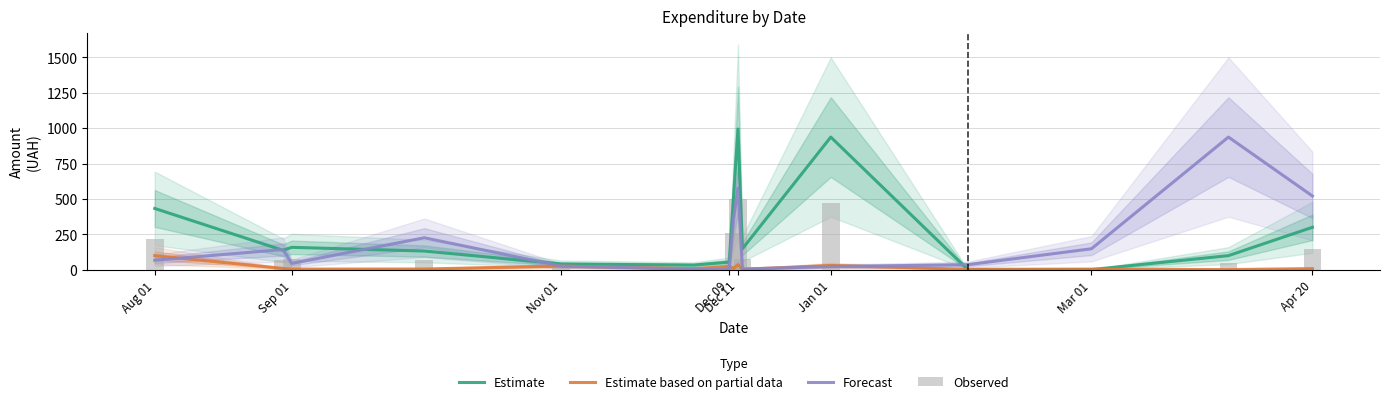

What is the maximum value for Estimate?

993.2